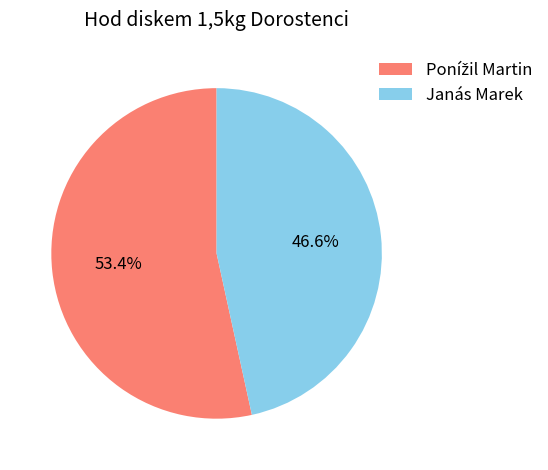

How many slices are in this pie chart?

2